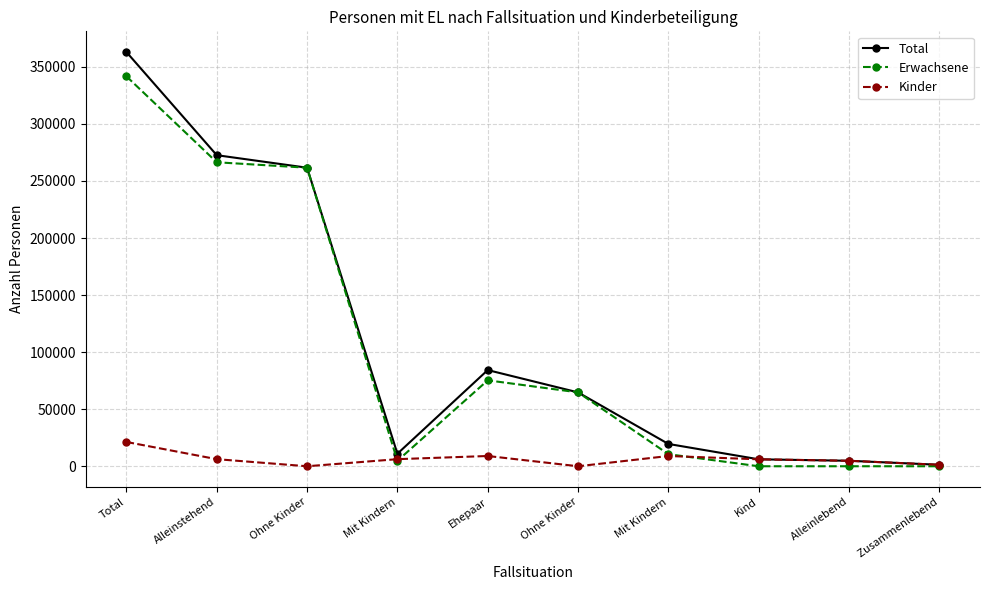

Count the number of categories in the chart.

10